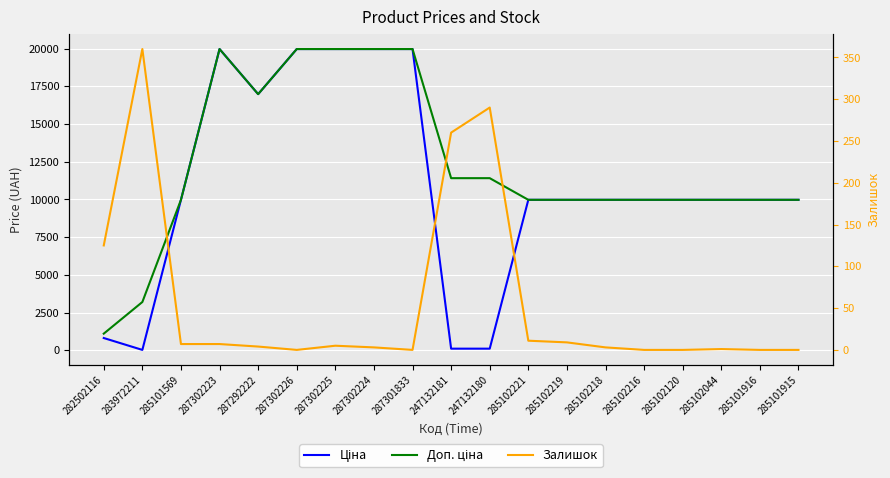

Is this an area chart (filled region under the line)?

No